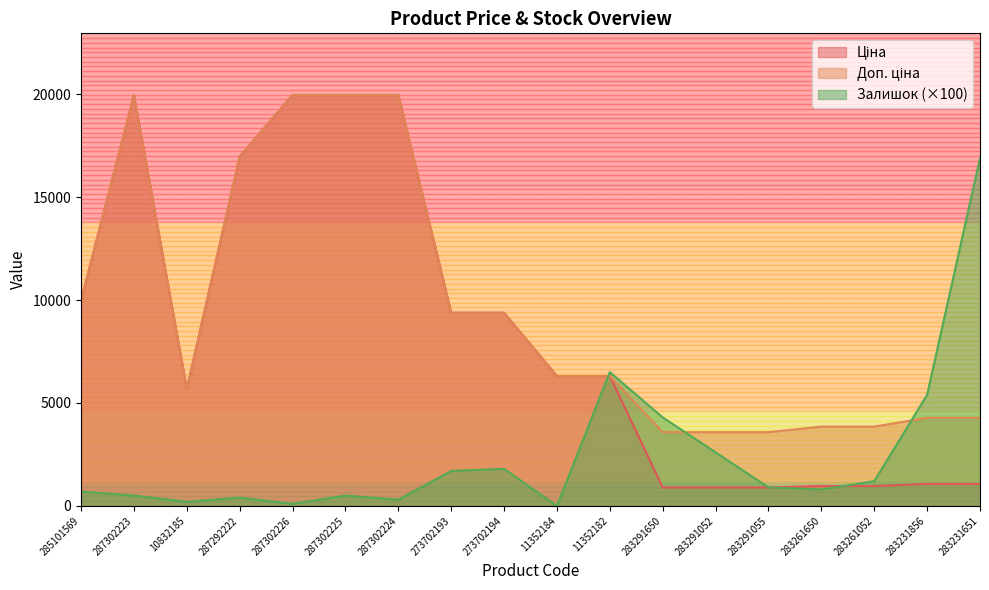

What is the difference between the maximum and minimum values in the Ціна series?

19068.3